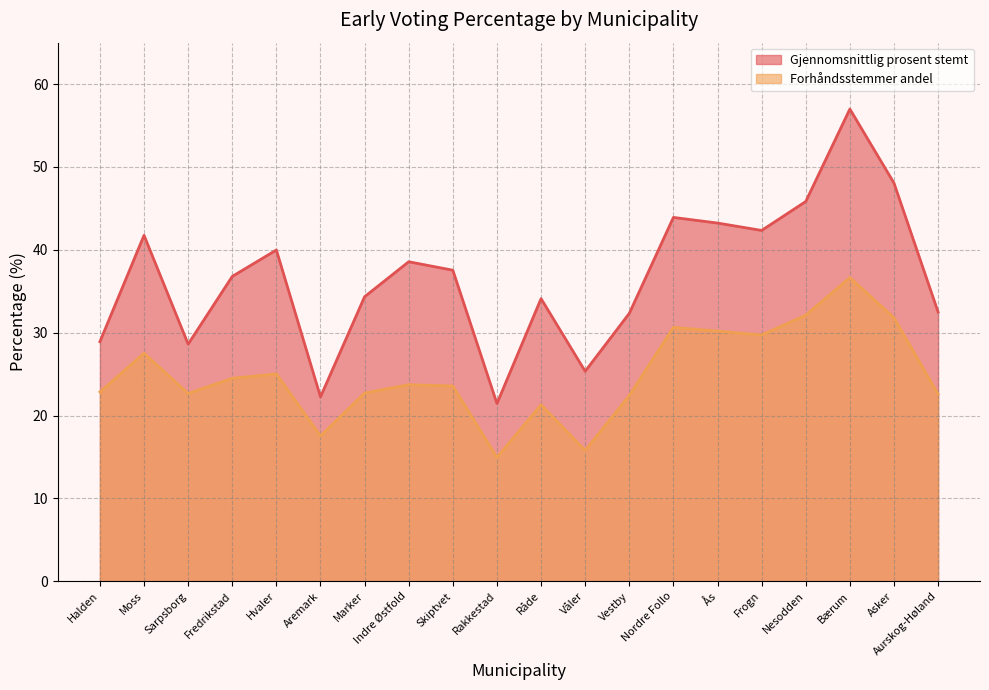

List the series in order of their peak value, lowest first.

Forhåndsstemmer andel, Gjennomsnittlig prosent stemt